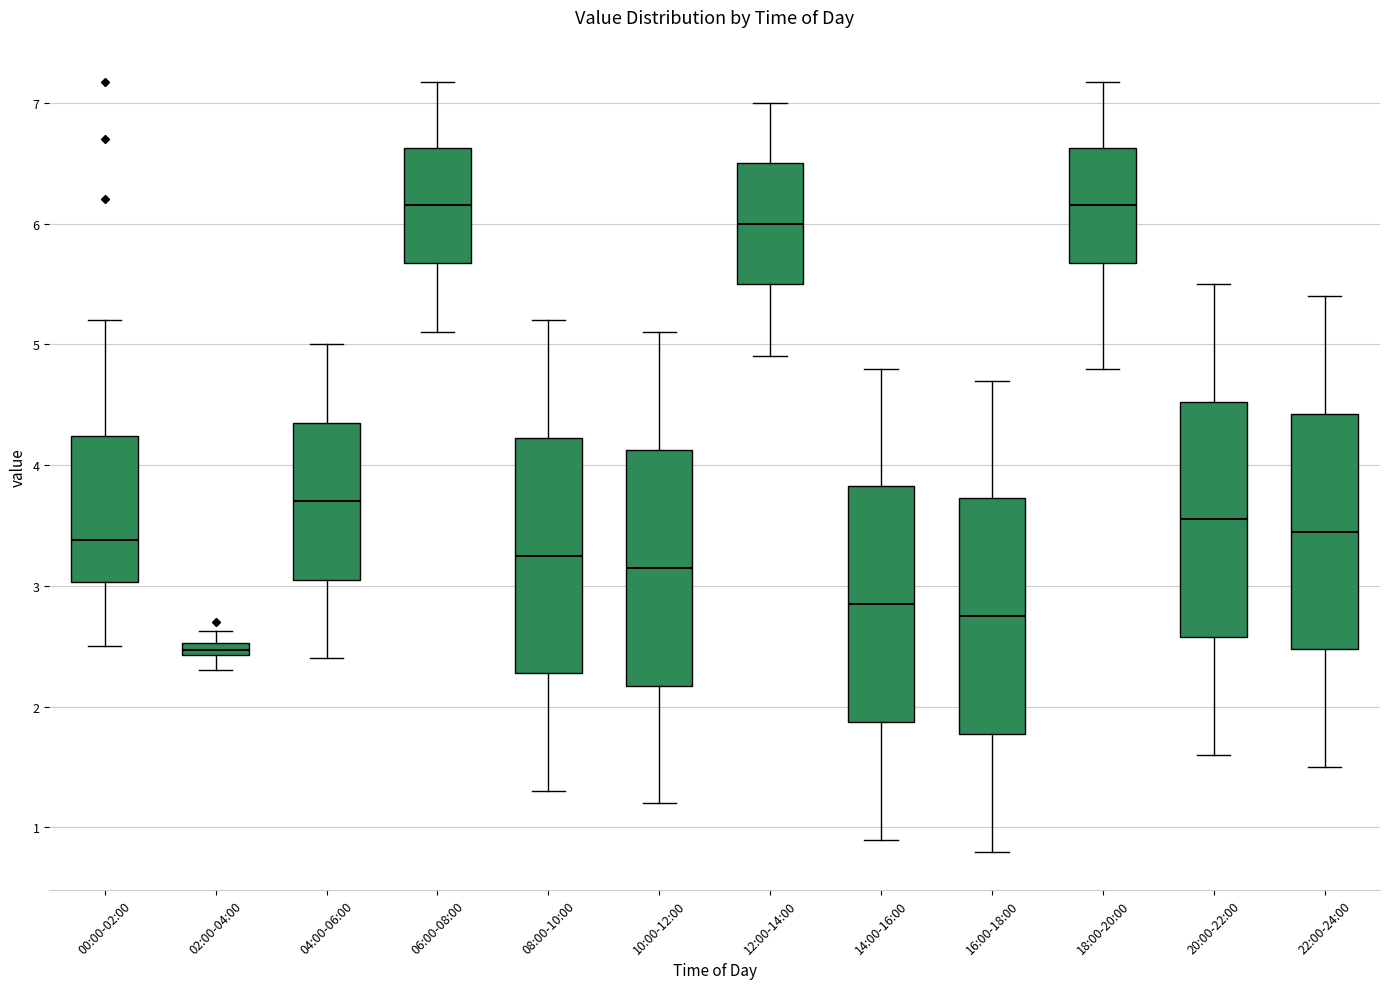

Where is the upper edge of the box for 12:00-14:00 on the y-axis? The values are not printed on the chart, so give them approximately, as read against the axis.

6.5